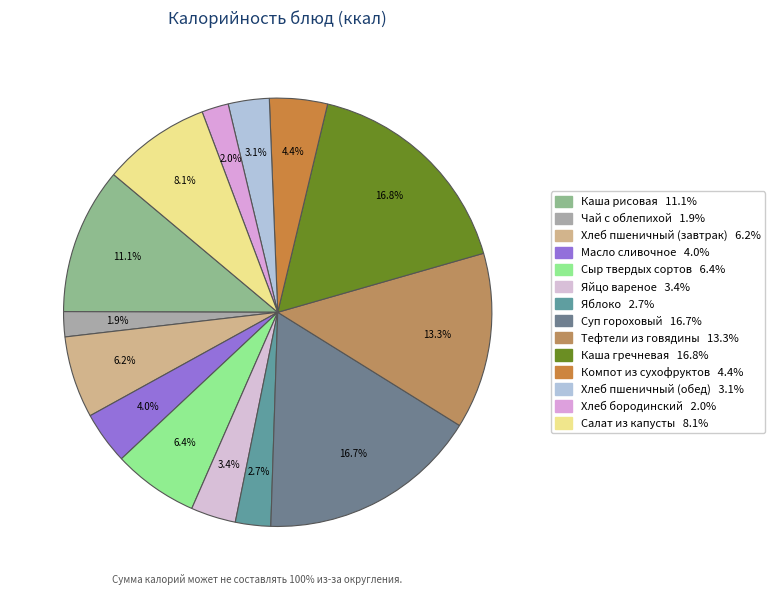

Which category has the biggest portion of the pie?

Каша гречневая